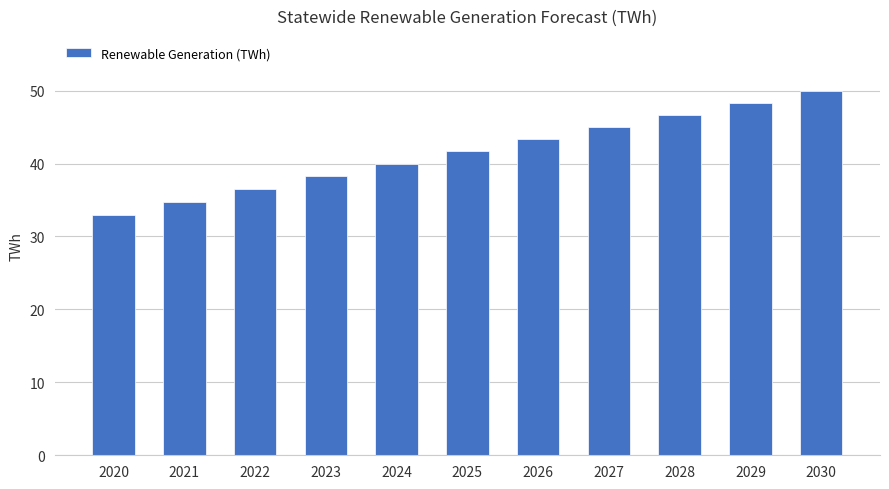

True or false: the data shows 62.2 at 2026.

False